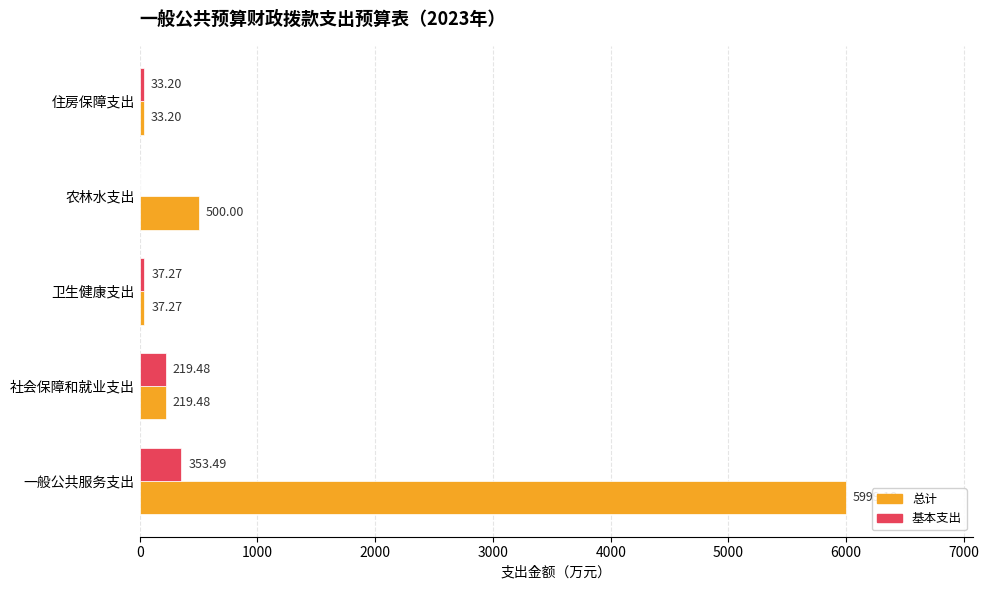

Which series has the largest range (max minus min)?

总计